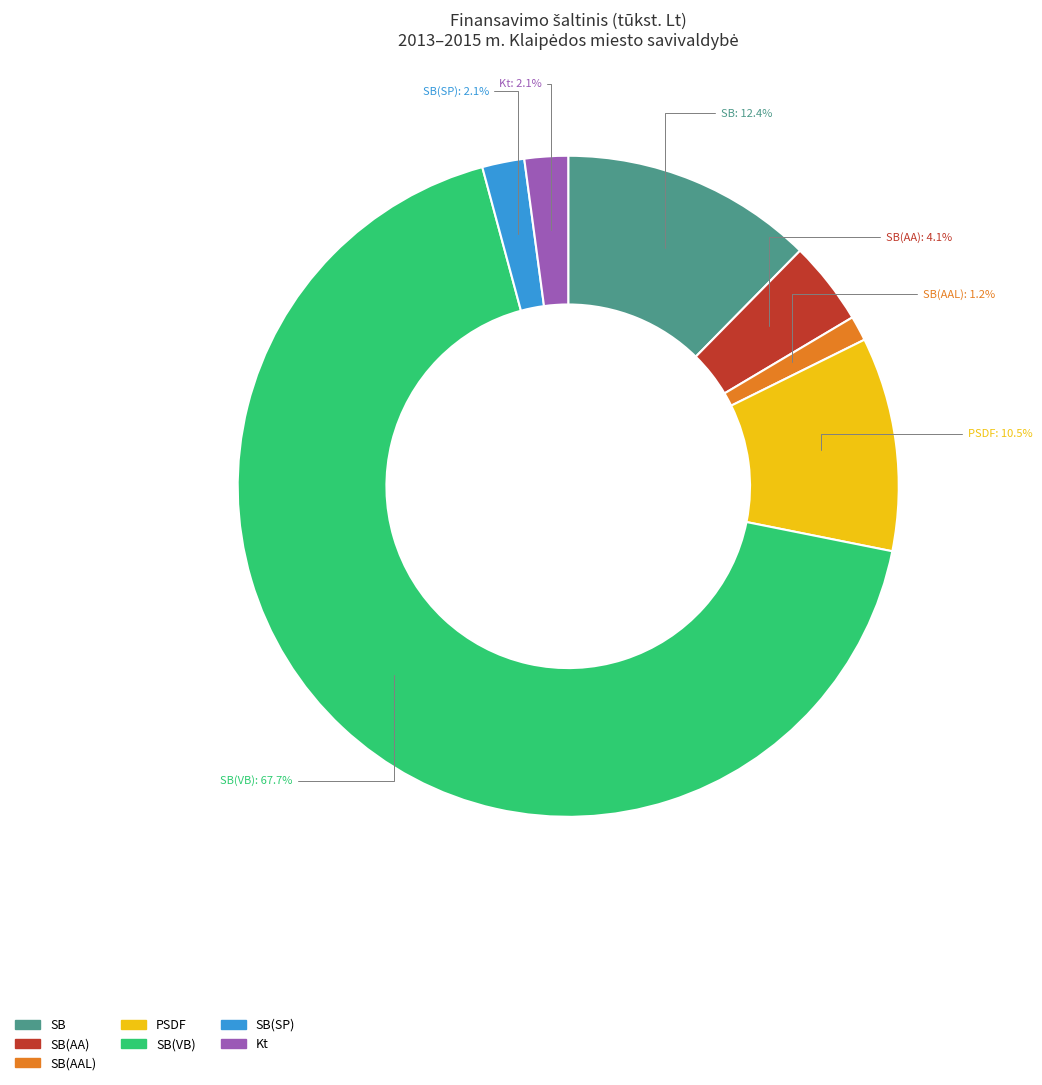

Is there any slice that represents more than half of the pie?

Yes